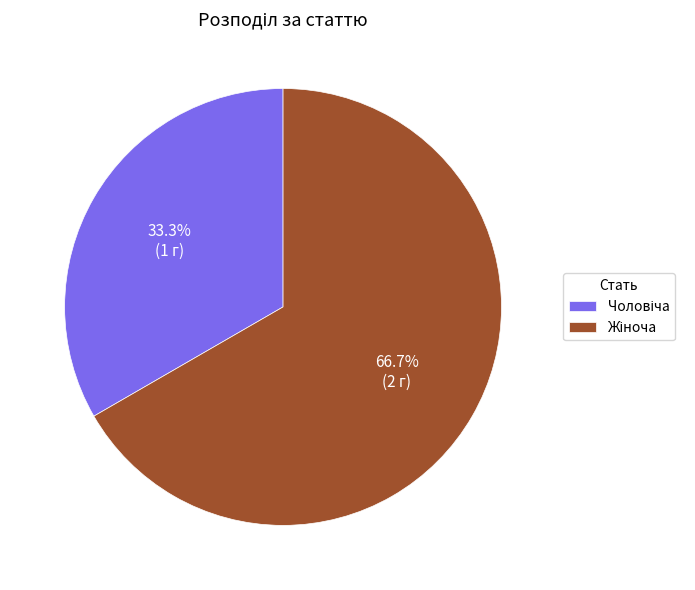

True or false: Чоловіча accounts for 33% of the total.

True